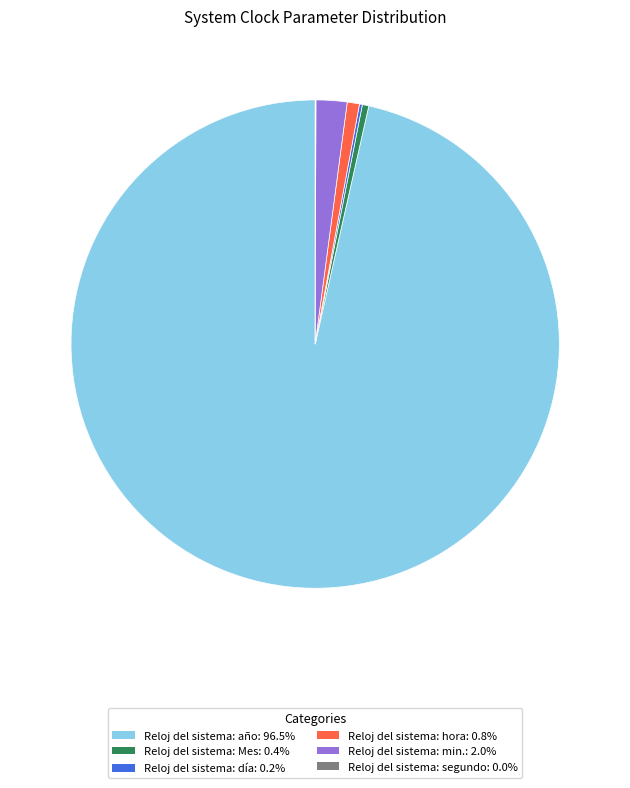

Combined, do Reloj del sistema: año: 96.5% and Reloj del sistema: Mes: 0.4% account for over 50%?

Yes